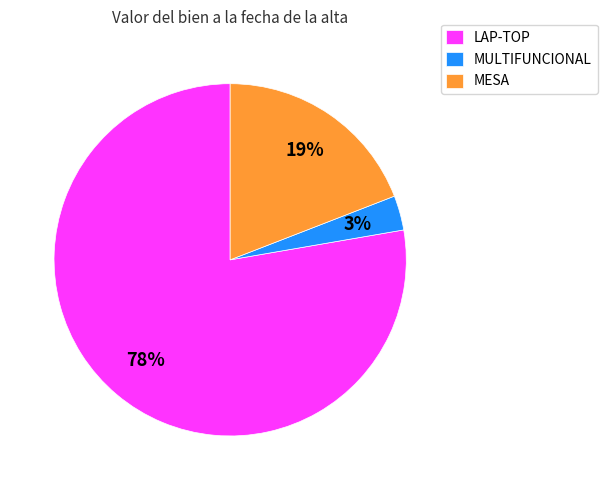

Rank the categories by value from lowest to highest.

MULTIFUNCIONAL, MESA, LAP-TOP